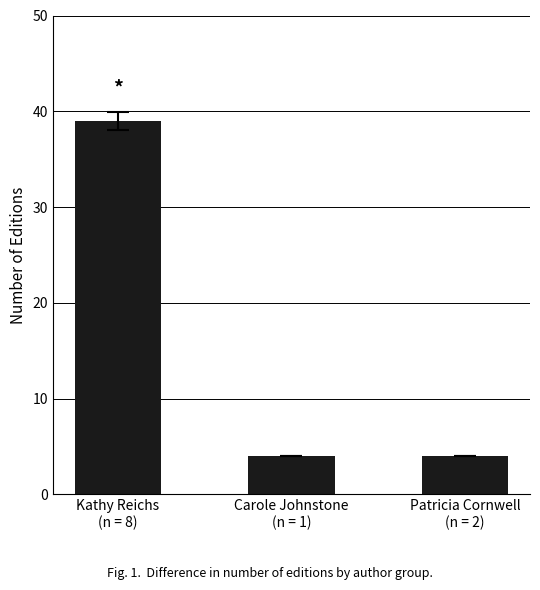

What position from the right is Kathy Reichs
(n = 8)?

3